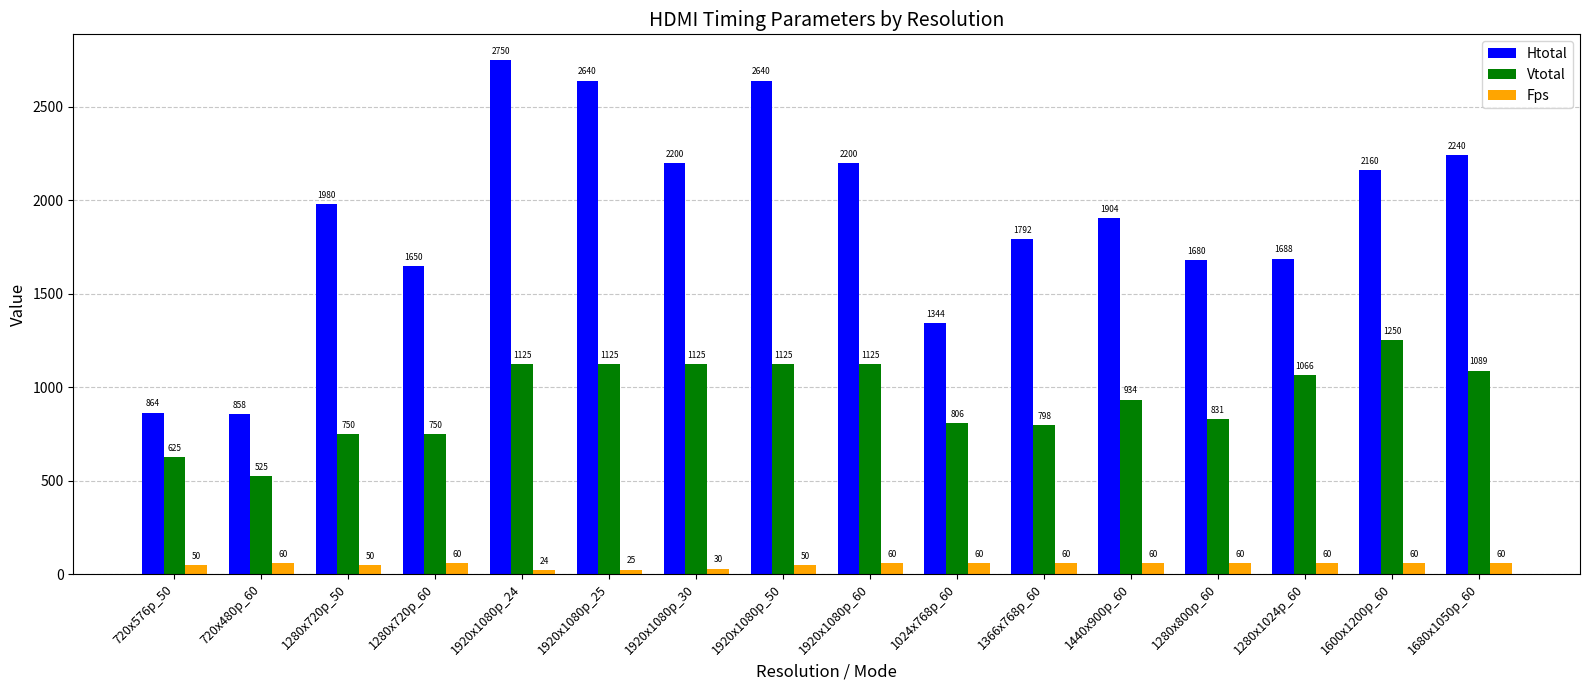

Between 1366x768p_60 and 1280x1024p_60, which series saw the biggest shift?

Vtotal